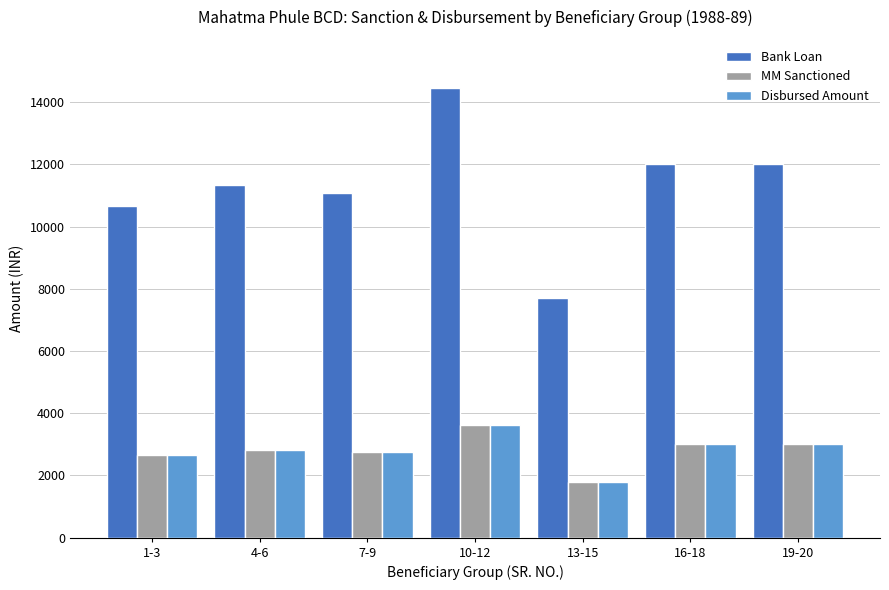

How many data points in MM Sanctioned are less than 2833?

3